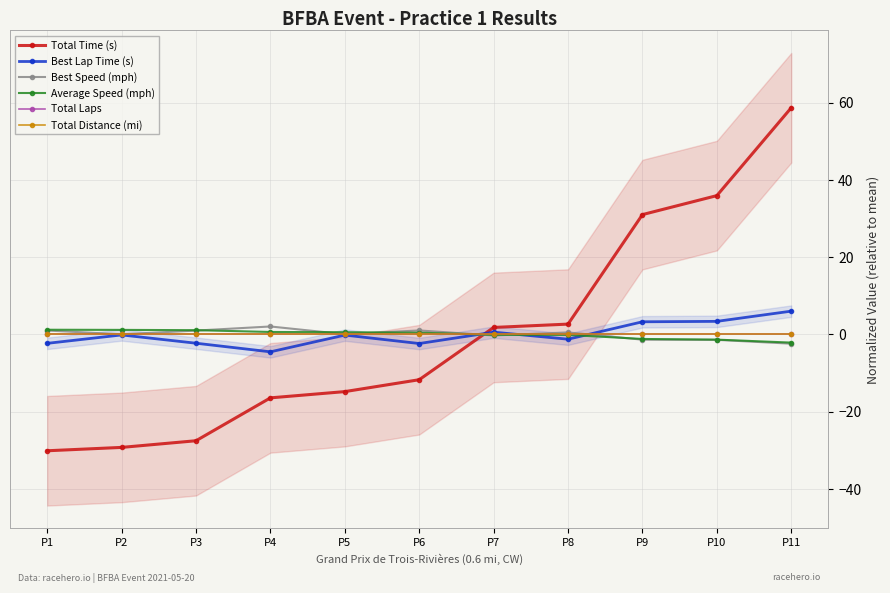

True or false: Average Speed (mph) has a value of -2.1 at P11.

True